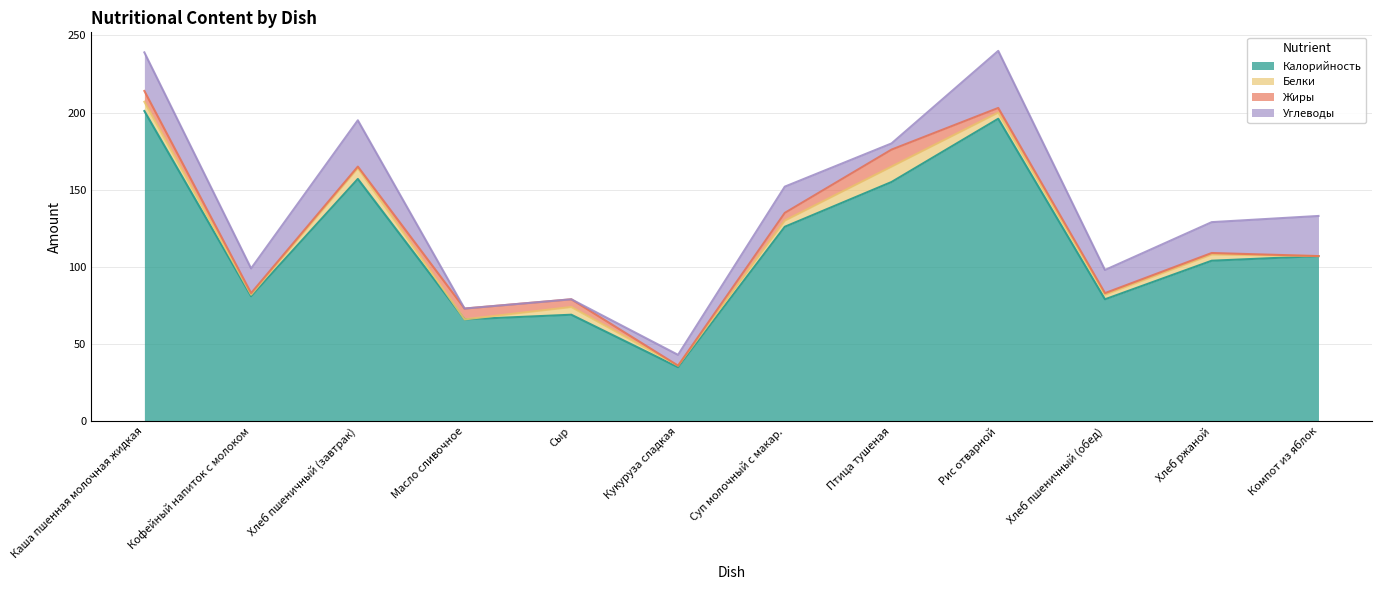

The value of Жиры at Рис отварной is 1. True or false?

False